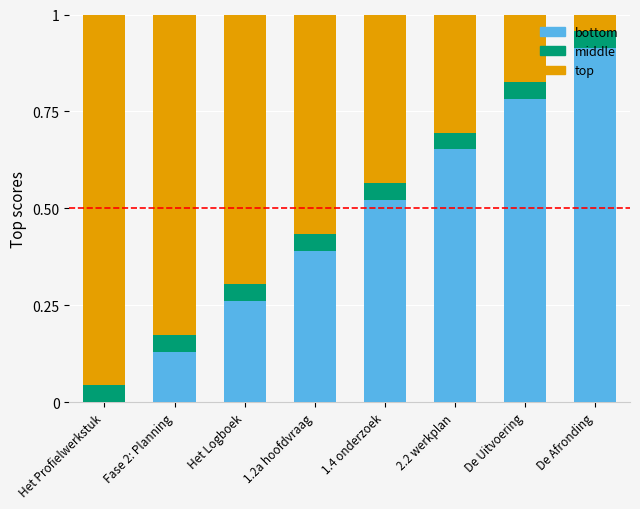

Are the bars horizontal?

No